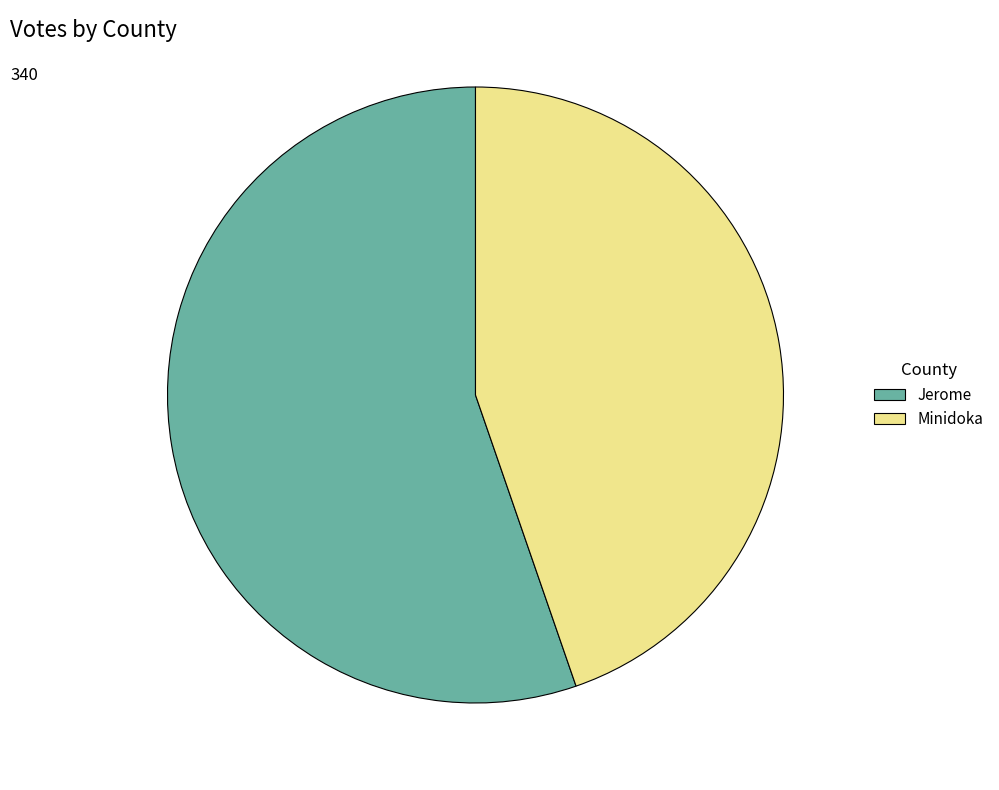

Which slice represents more than half of the pie?

Jerome